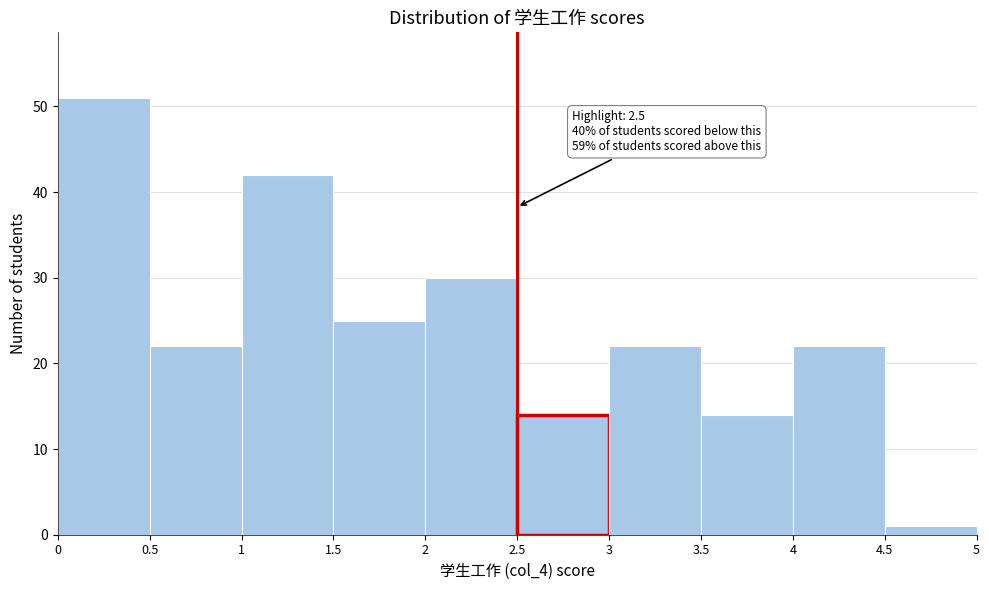

Over which range of the x-axis is the bar tallest?

0 to 0.5